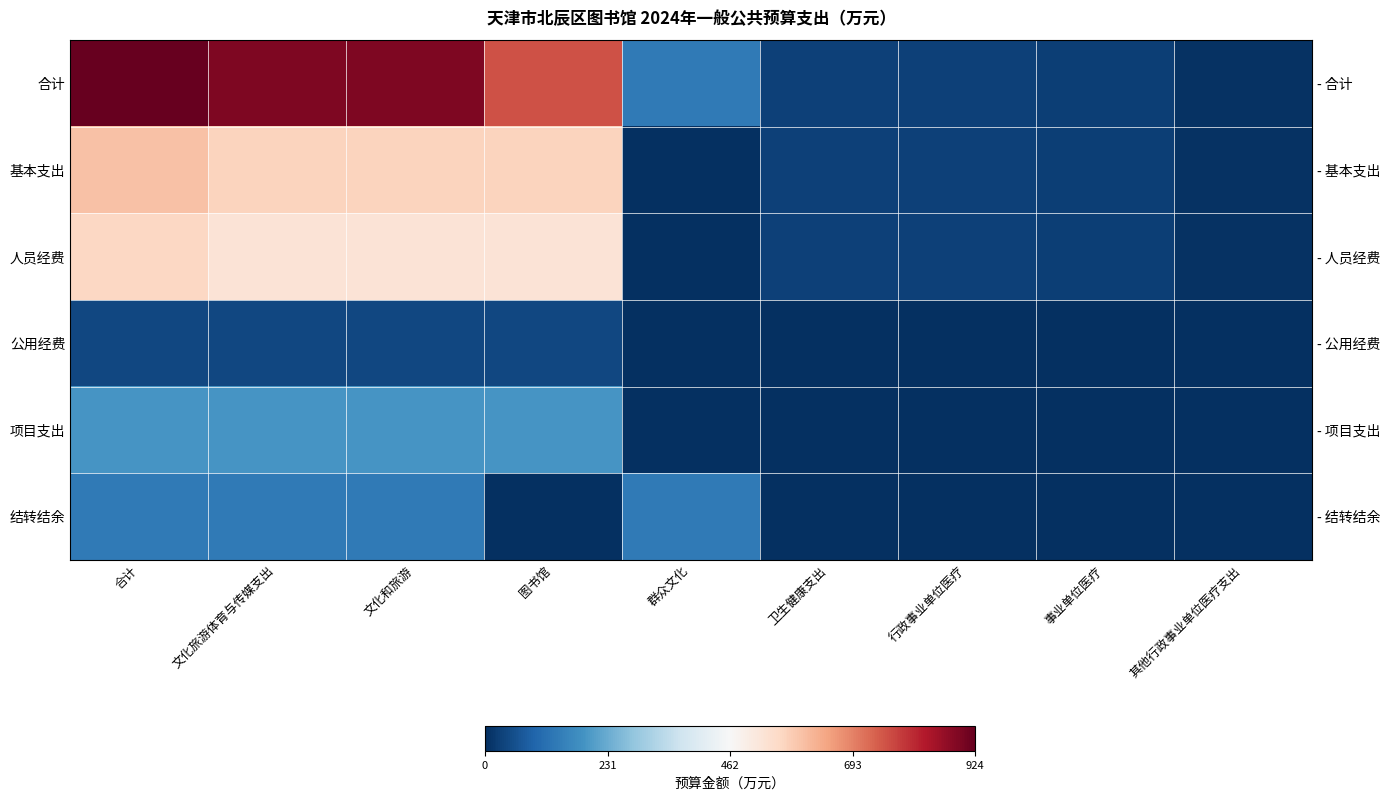

At which label does 基本支出 reach its peak?

合计